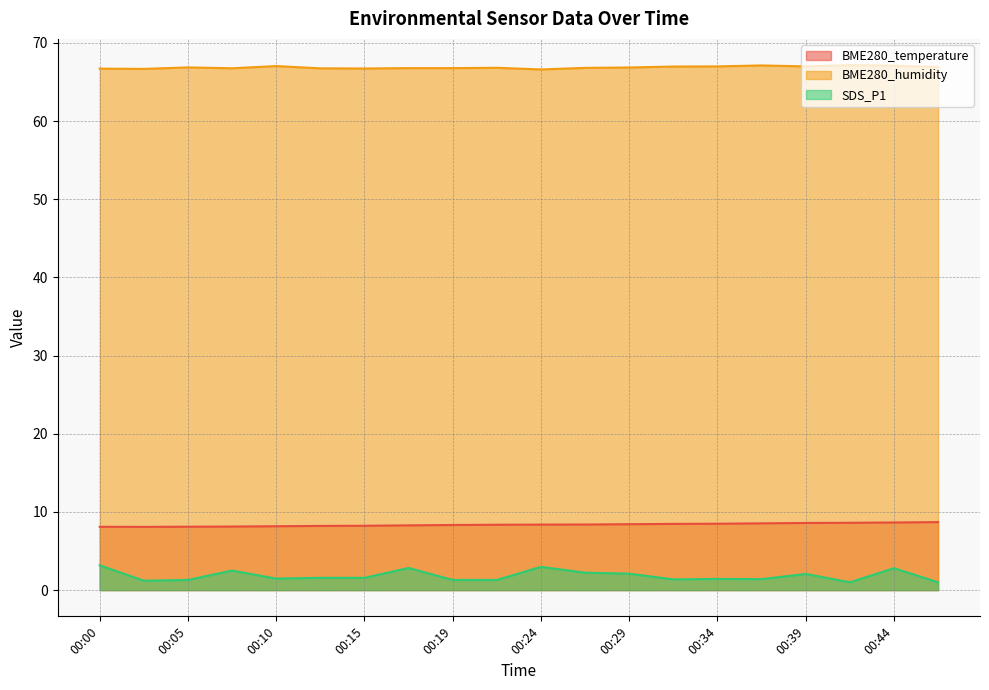

Reading left to right, list all the values displayed in this chart.

BME280_temperature: 8.1	8.1	8.1	8.1	8.2	8.2	8.2	8.3	8.3	8.4	8.4	8.4	8.4	8.5	8.5	8.5	8.6	8.6	8.7	8.7
BME280_humidity: 66.7	66.7	66.9	66.8	67.0	66.8	66.7	66.8	66.8	66.8	66.6	66.8	66.9	67.0	67.0	67.1	67.0	67.2	67.1	66.9
SDS_P1: 3.2	1.2	1.3	2.5	1.5	1.6	1.6	2.8	1.3	1.3	3.0	2.2	2.1	1.4	1.4	1.4	2.1	1.0	2.8	1.0